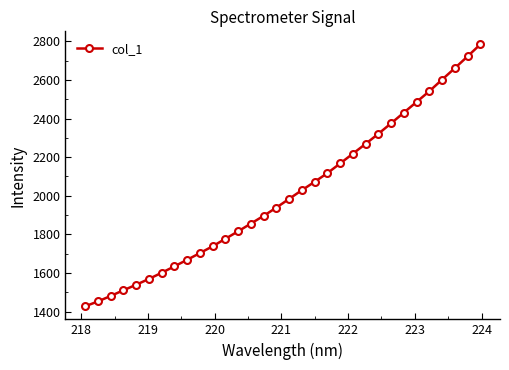

How many lines are shown in the chart?

1